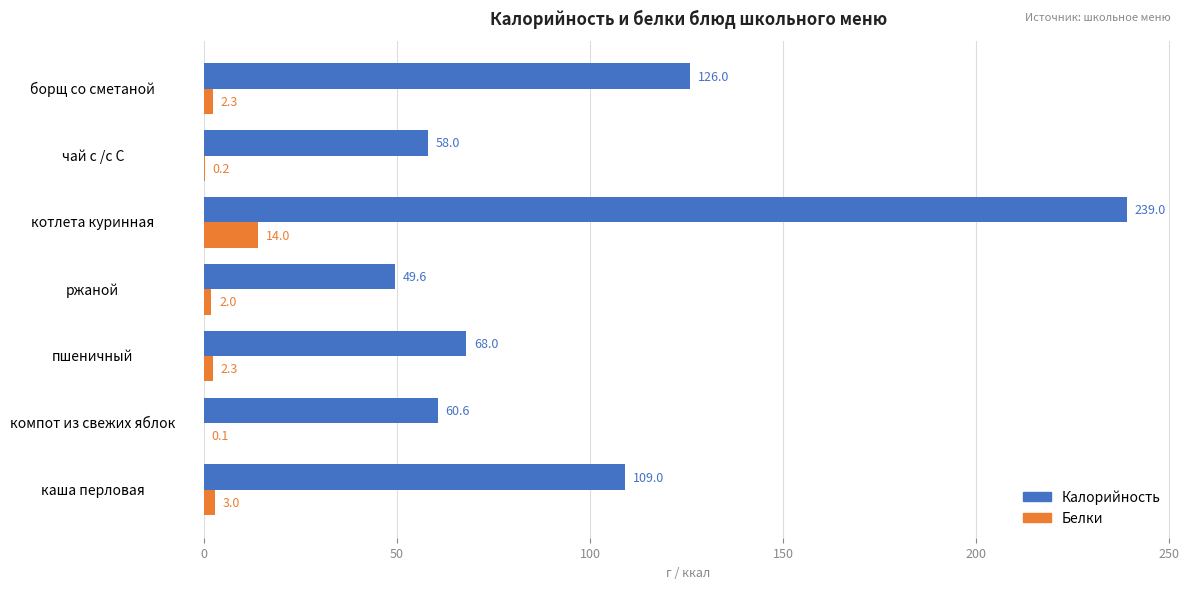

What is the maximum value for Калорийность?

239.0